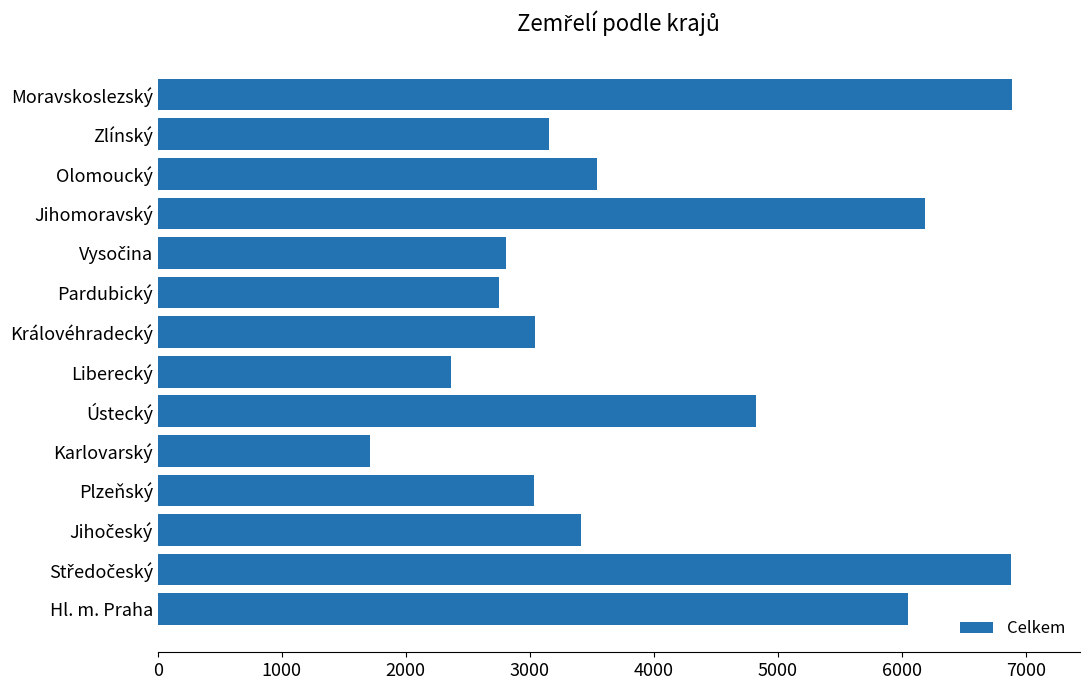

Which label corresponds to the smallest value in the chart?

Karlovarský